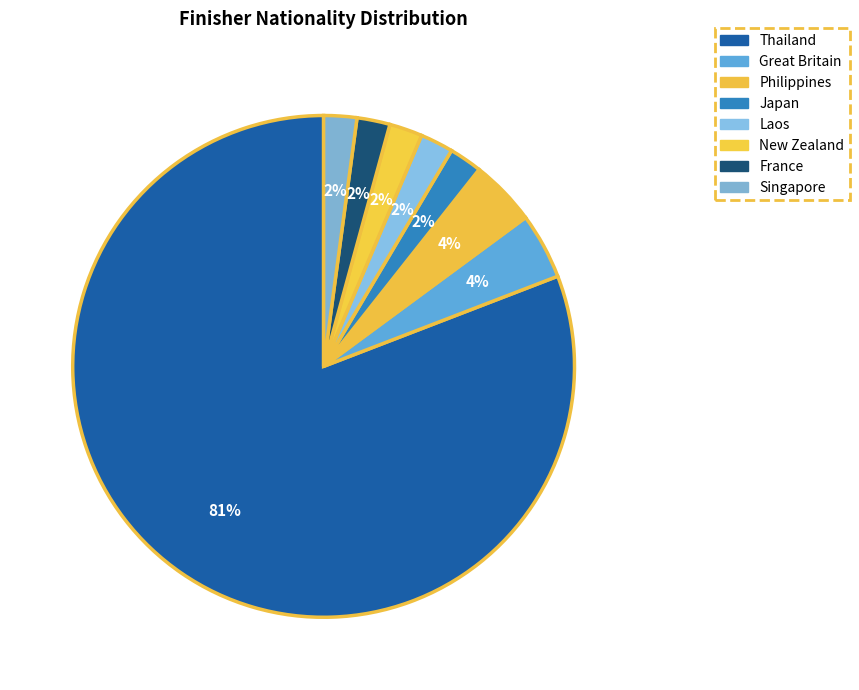

How many slices are in this pie chart?

8